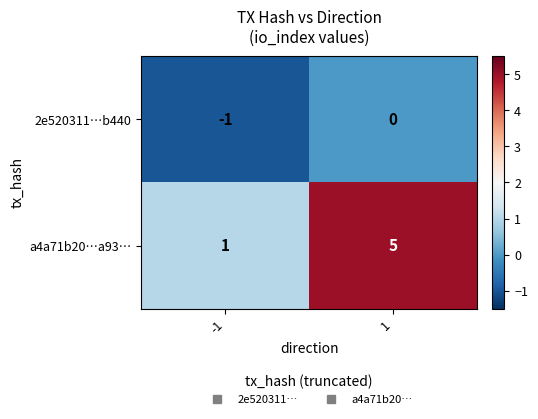

What is the sum of all a4a71b20…a93… values?

6